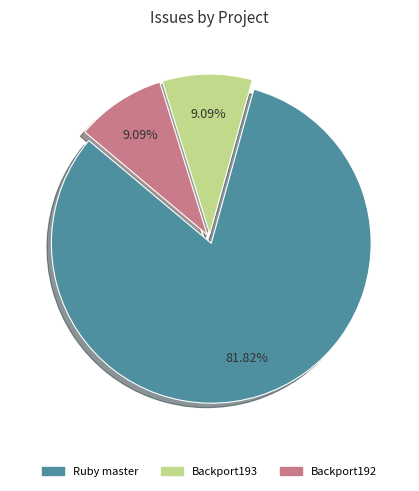

Is there a majority slice in this chart?

Yes